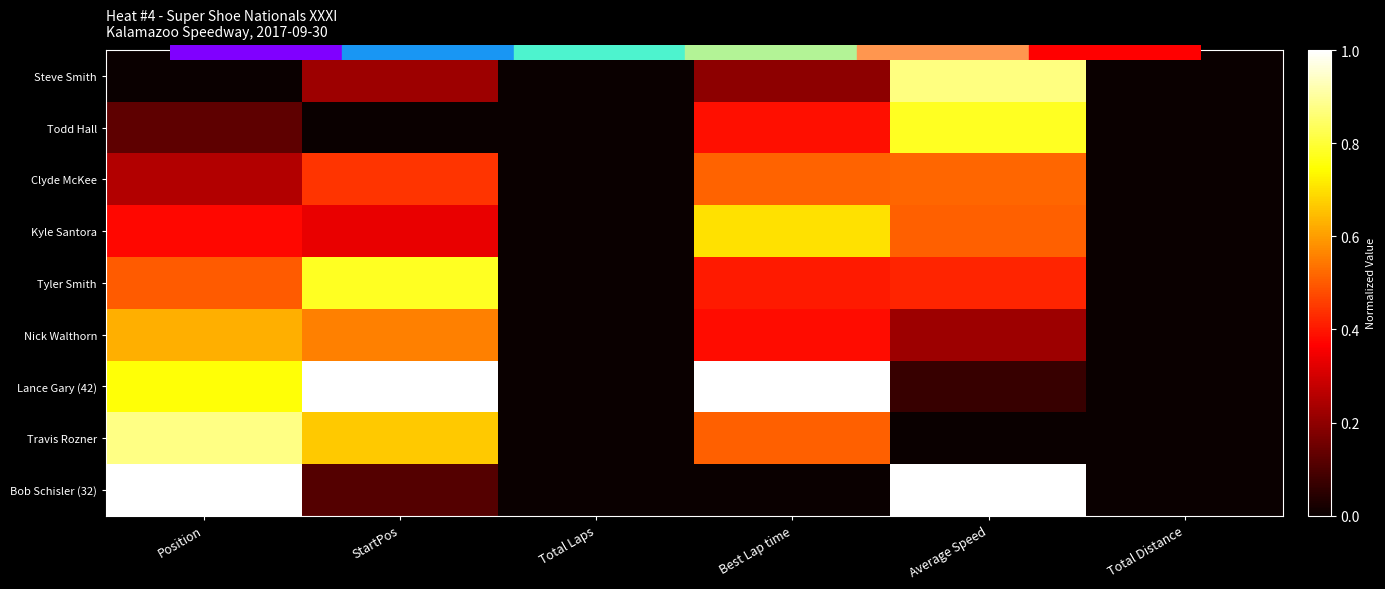

Which series has the largest range (max minus min)?

Lance Gary (42)